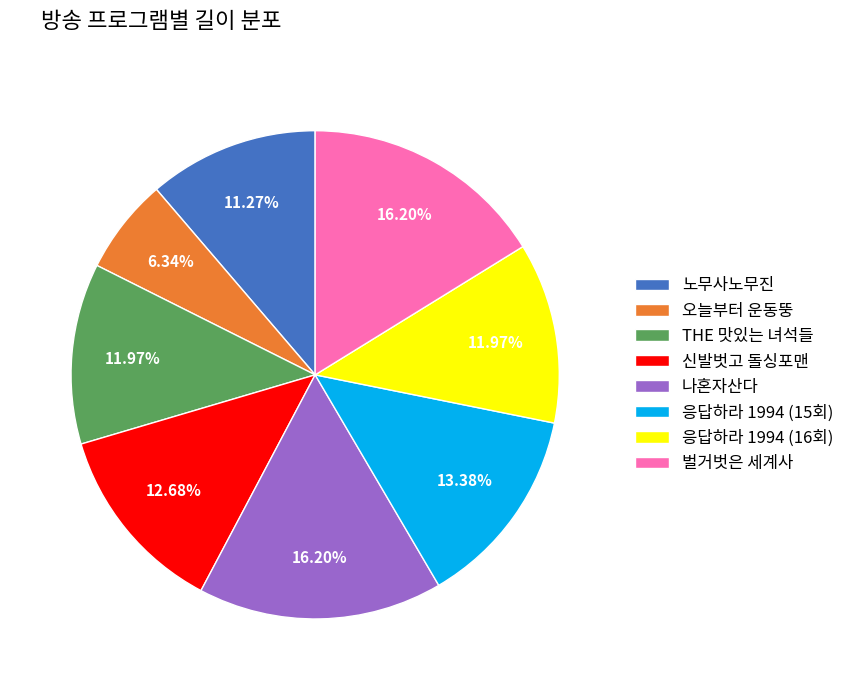

The 노무사노무진 slice represents 3% of the pie. True or false?

False